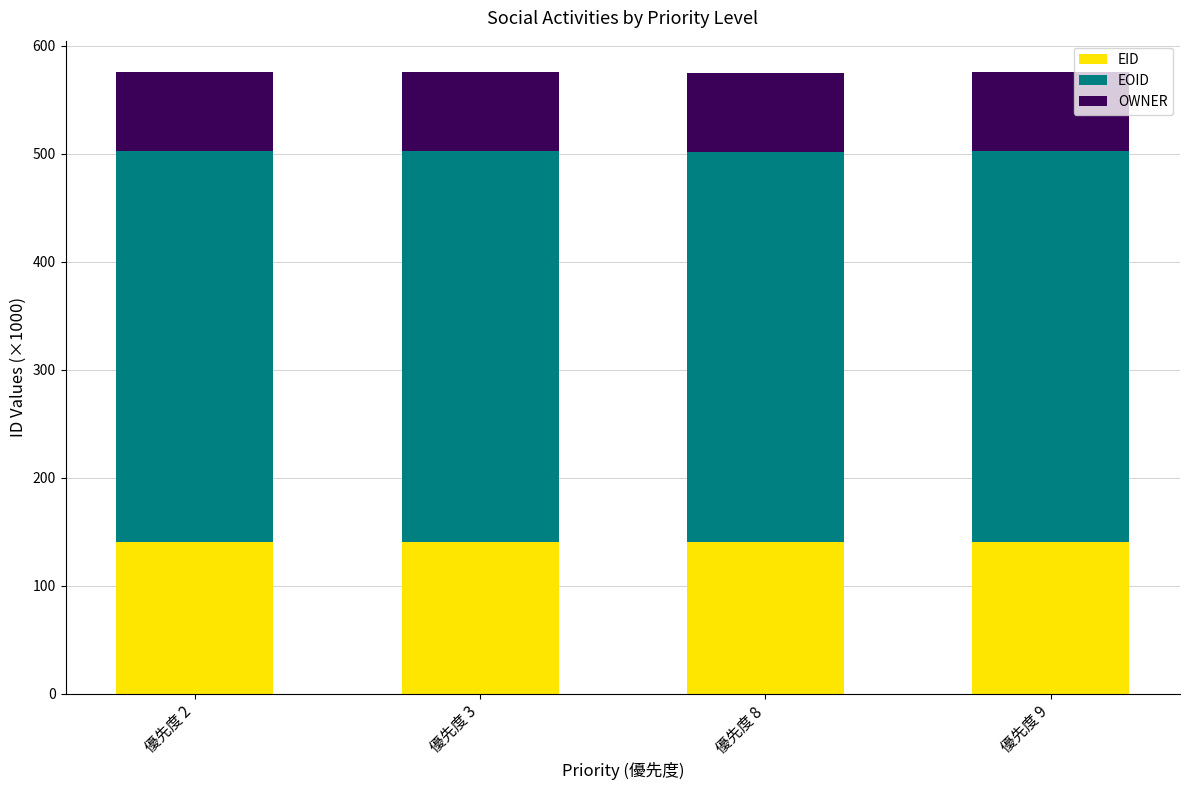

What is the highest value of the EID series?

141.0